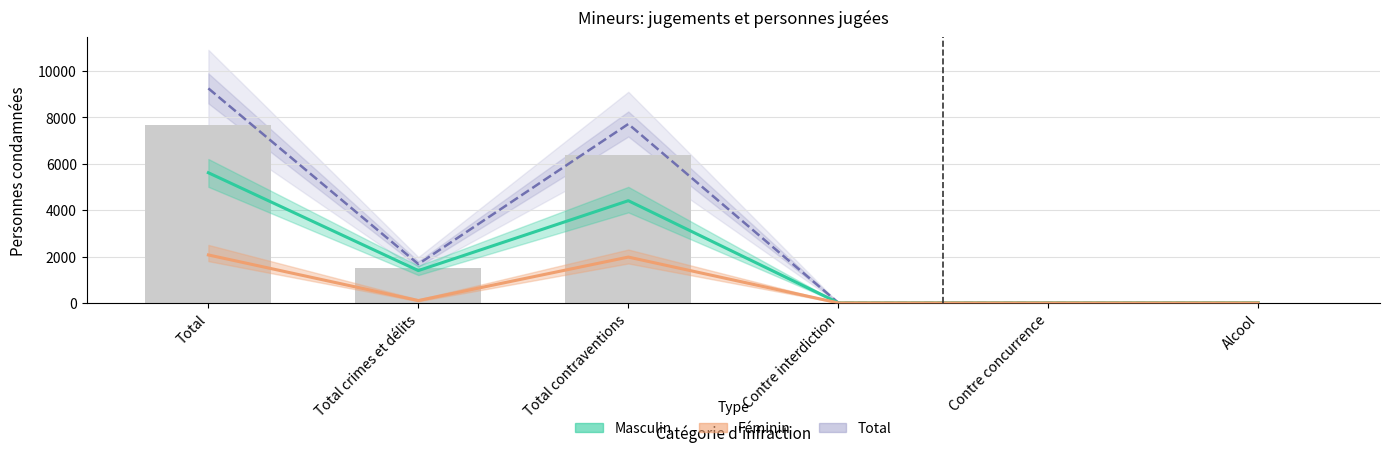

The value of Masculin (Estimate) at Total crimes et délits is 2160. True or false?

False